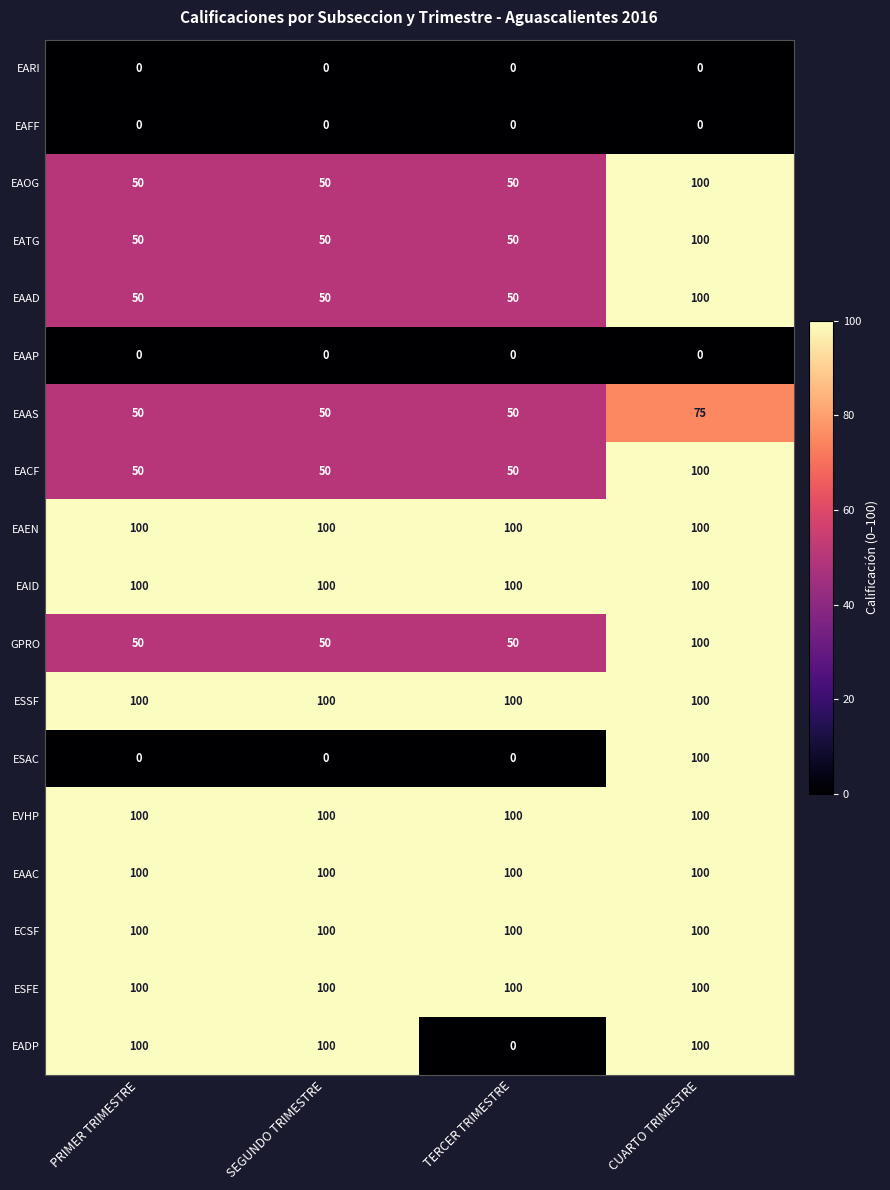

At which category is the sum across all series the highest?

CUARTO TRIMESTRE